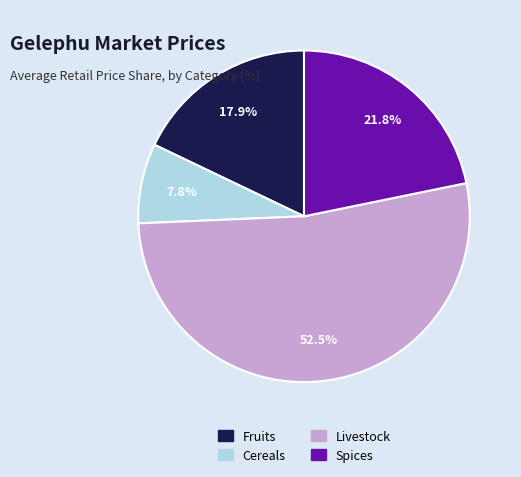

Is there a majority slice in this chart?

Yes